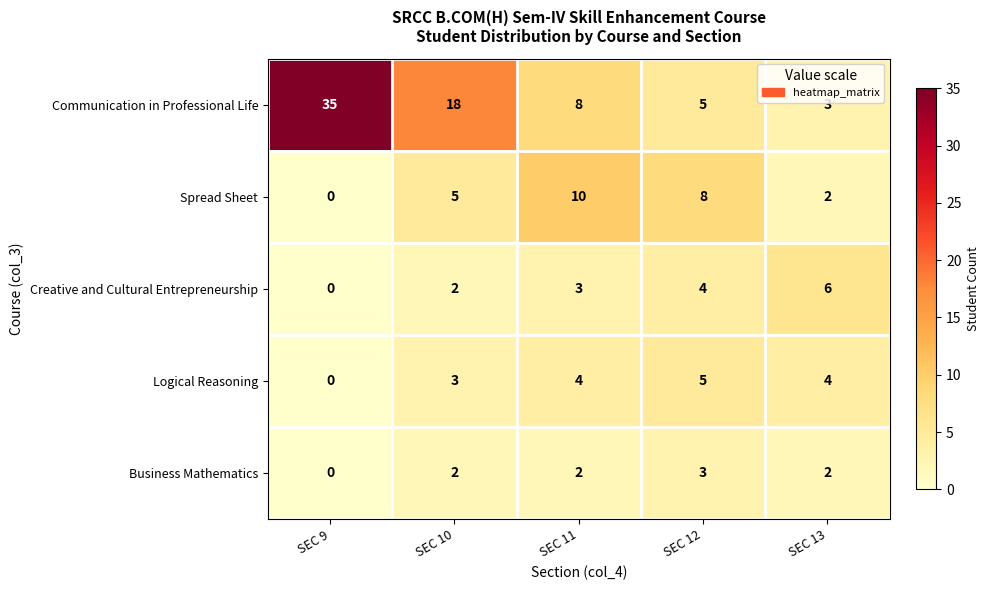

What is the maximum value shown in the chart?

35